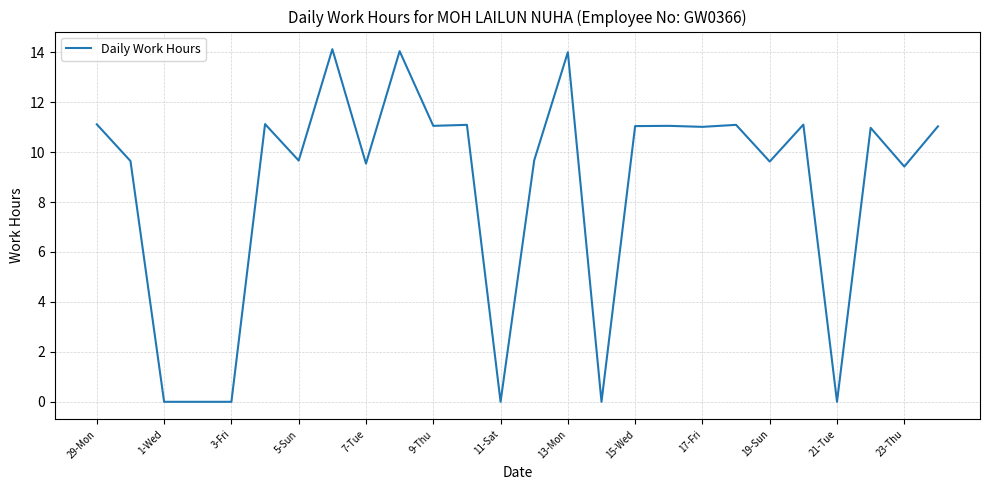

What is the maximum value shown in the chart?

14.1